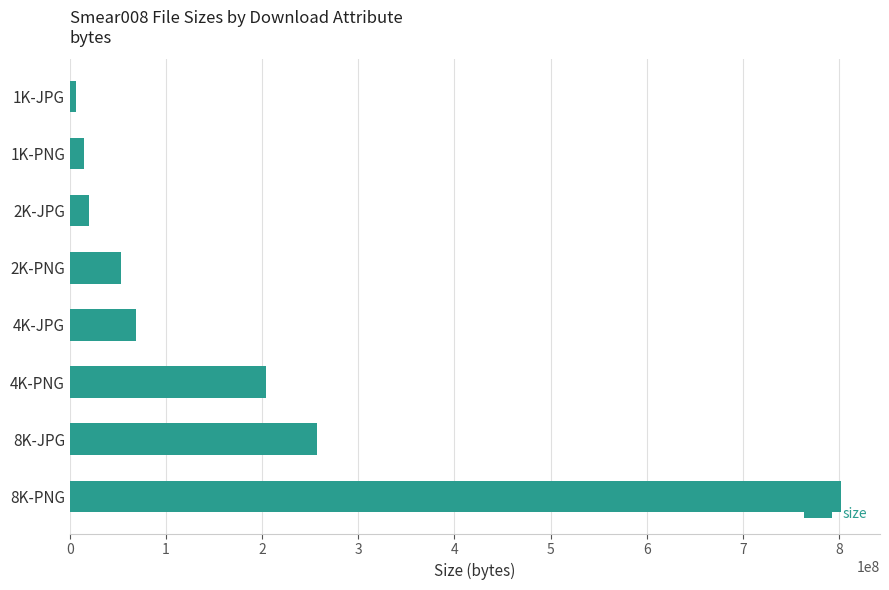

Is it true that the value at 4K-JPG is 68477382?

True